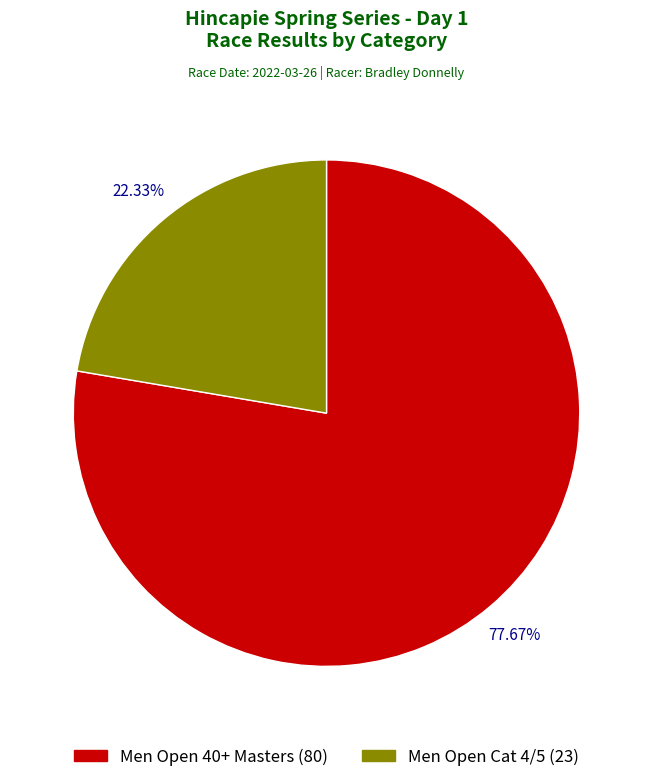

To the nearest percent, what is the average slice percentage?

50%